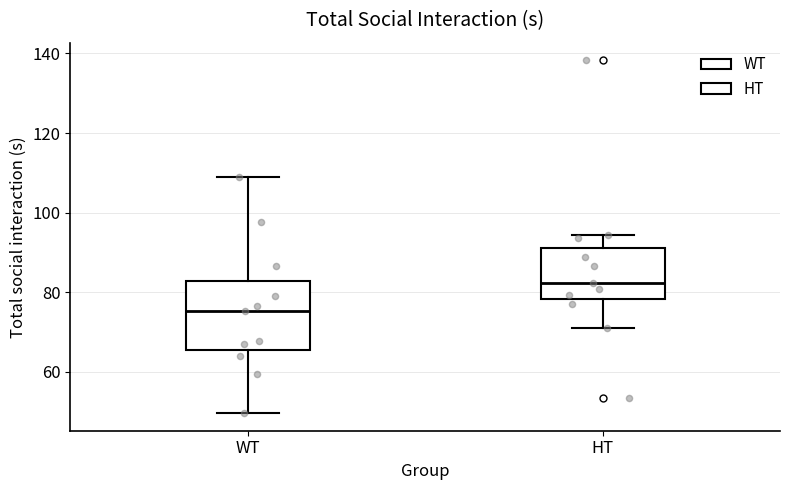

Which box's median line is the lowest?

WT